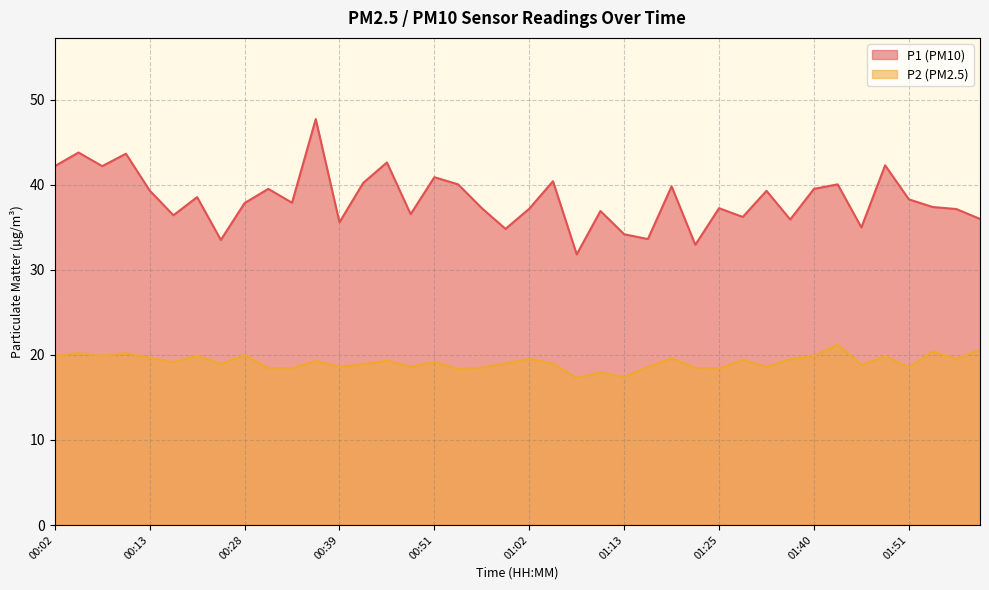

Reading left to right, transcribe all the data shown in this chart.

P1: 00:02=42.2	00:05=43.8	00:08=42.2	00:10=43.6	00:13=39.3	00:19=36.4	00:22=38.5	00:25=33.5	00:28=37.8	00:31=39.5	00:34=37.9	00:36=47.7	00:39=35.6	00:42=40.2	00:45=42.6	00:48=36.5	00:51=40.9	00:53=40.0	00:56=37.2	00:59=34.8	01:02=37.2	01:05=40.4	01:08=31.8	01:10=36.9	01:13=34.2	01:16=33.6	01:19=39.8	01:22=32.9	01:25=37.2	01:28=36.2	01:31=39.3	01:34=35.9	01:40=39.5	01:43=40.0	01:46=35.0	01:48=42.3	01:51=38.3	01:54=37.4	01:57=37.1	02:00=36.0
P2: 00:02=19.9	00:05=20.2	00:08=19.9	00:10=20.2	00:13=19.7	00:19=19.1	00:22=19.9	00:25=18.9	00:28=20.0	00:31=18.5	00:34=18.4	00:36=19.3	00:39=18.6	00:42=18.9	00:45=19.3	00:48=18.6	00:51=19.2	00:53=18.3	00:56=18.5	00:59=19.0	01:02=19.5	01:05=19.0	01:08=17.3	01:10=17.9	01:13=17.4	01:16=18.6	01:19=19.6	01:22=18.5	01:25=18.4	01:28=19.4	01:31=18.6	01:34=19.5	01:40=19.9	01:43=21.2	01:46=18.8	01:48=19.9	01:51=18.5	01:54=20.4	01:57=19.5	02:00=20.6